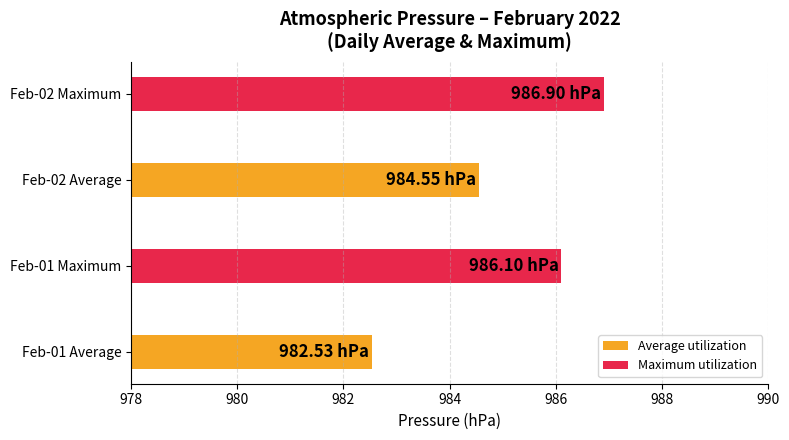

Rank the series by their average value, from lowest to highest.

Average utilization, Maximum utilization